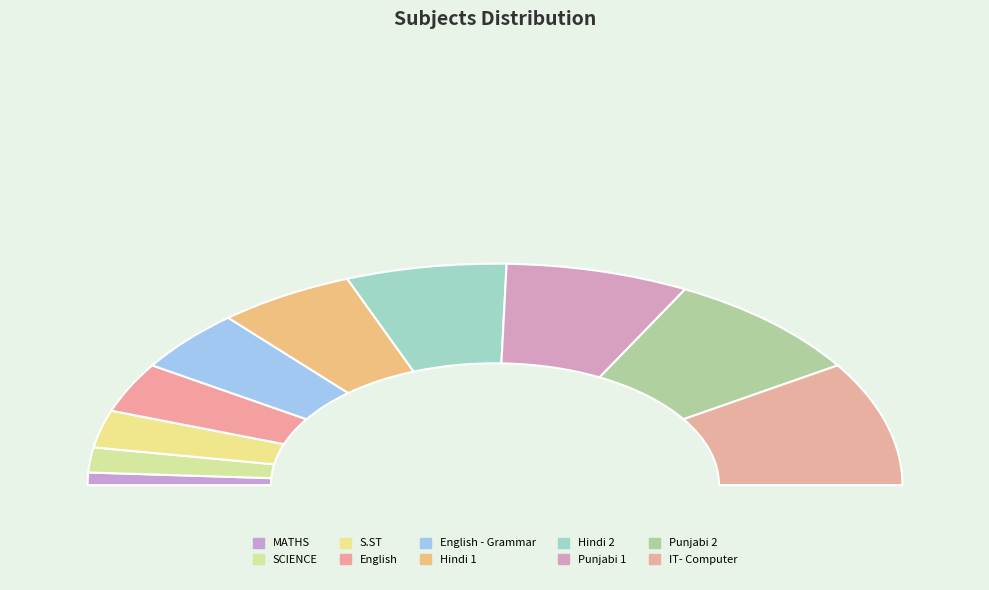

To the nearest percent, what is the difference between the largest and smallest slice percentages?

16%